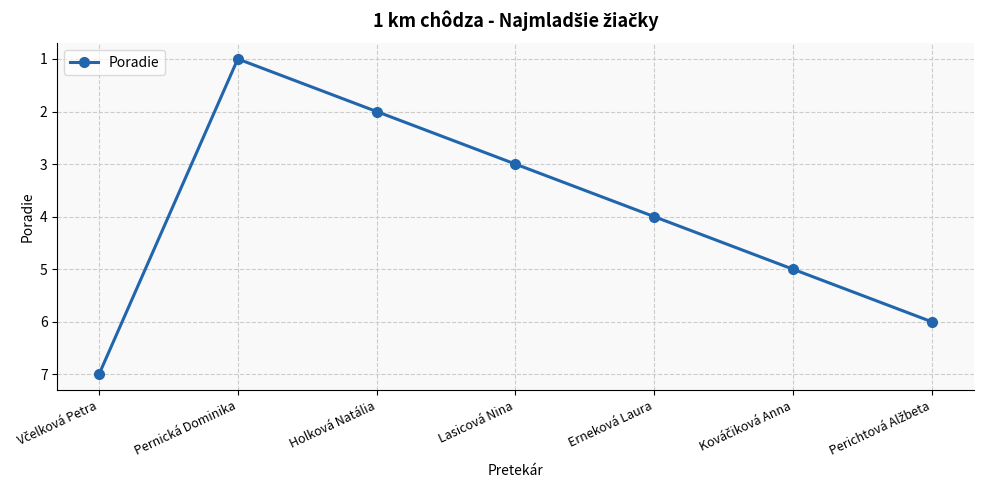

How many categories are shown in the chart?

7